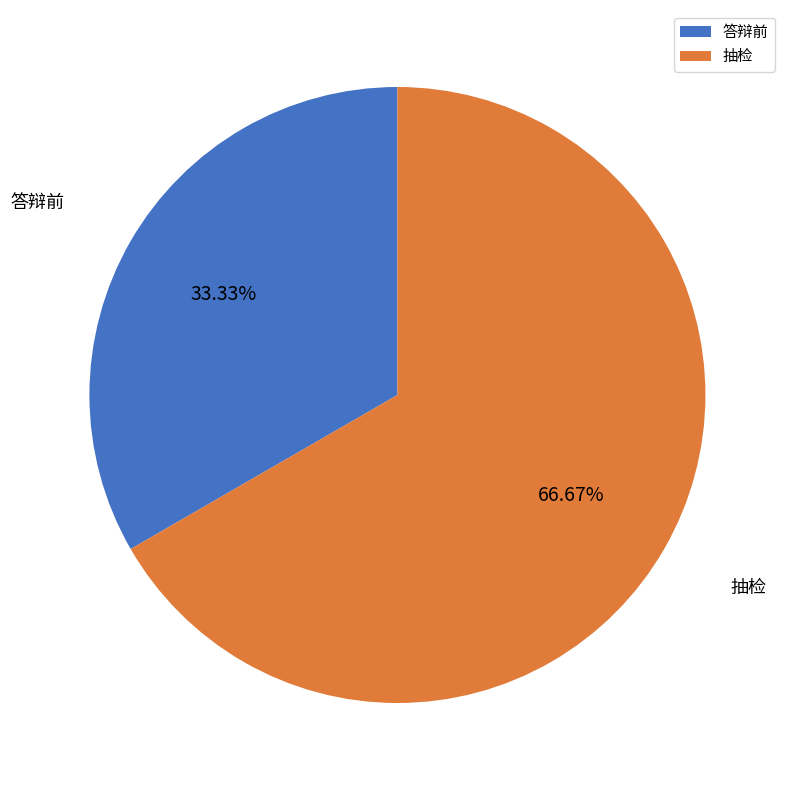

Approximately how many times larger is the value at 抽检 compared to 答辩前?

2.0